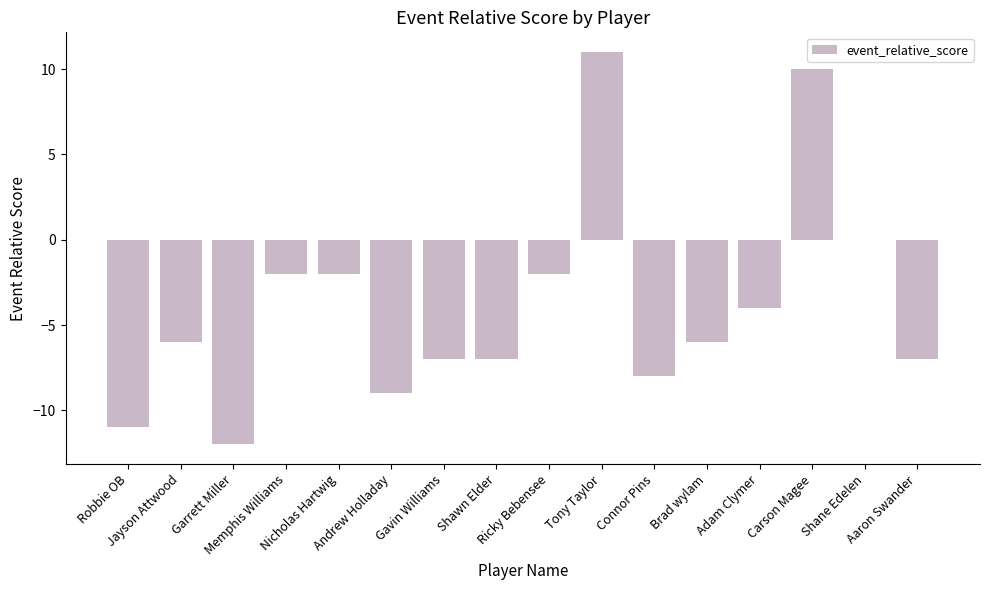

What is the maximum value shown in the chart?

11